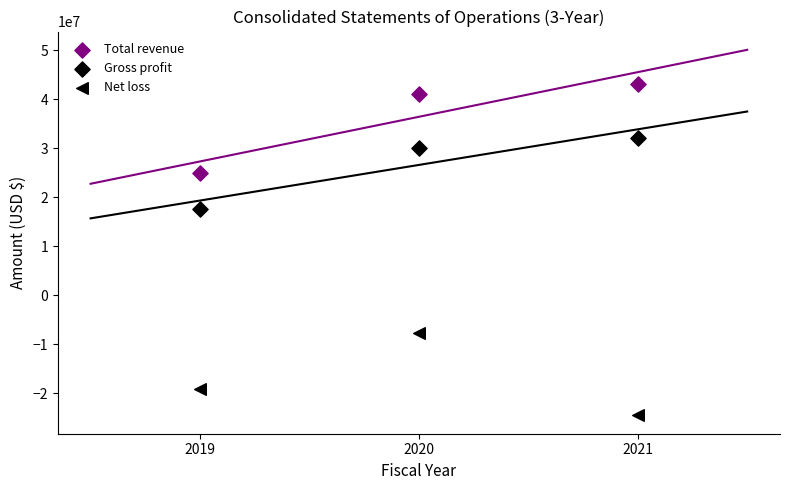

How many points are shown in the scatter plot?

9